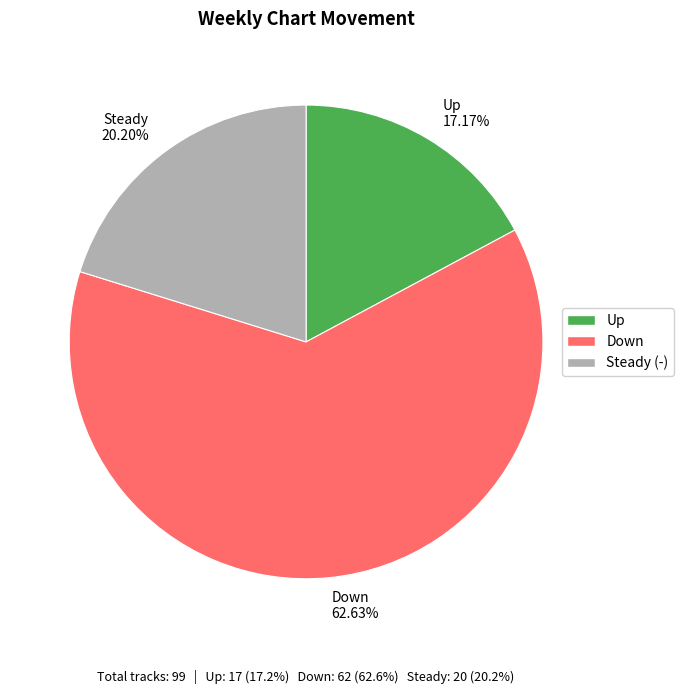

Between Up 17.17% and Steady 20.20%, which is larger?

Steady 20.20%